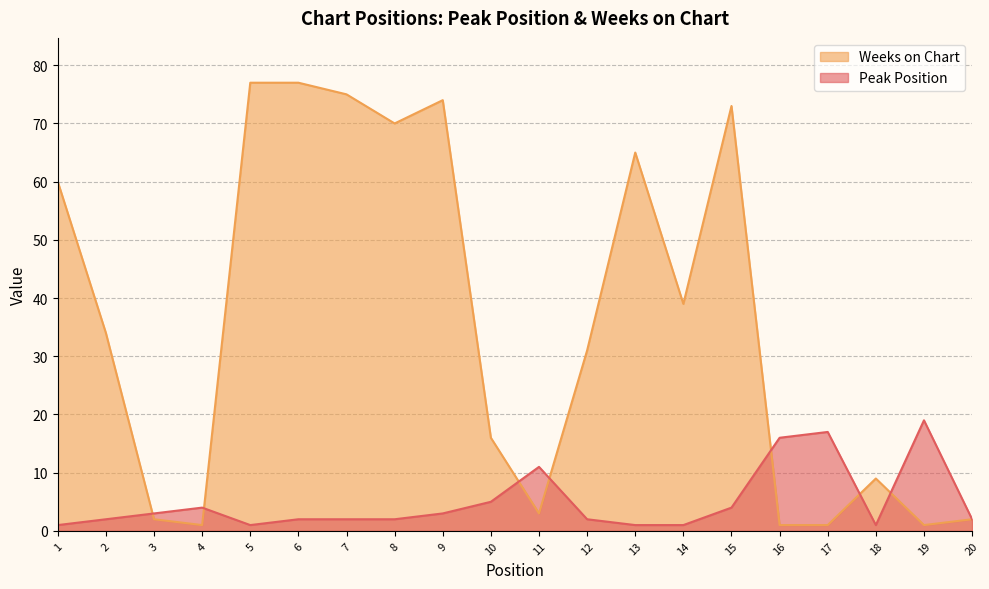

Which series changed the most between 8 and 18?

Weeks on Chart